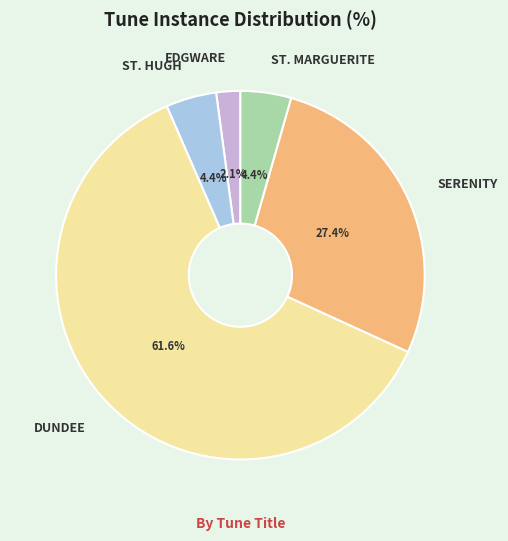

Which slice is the largest?

DUNDEE